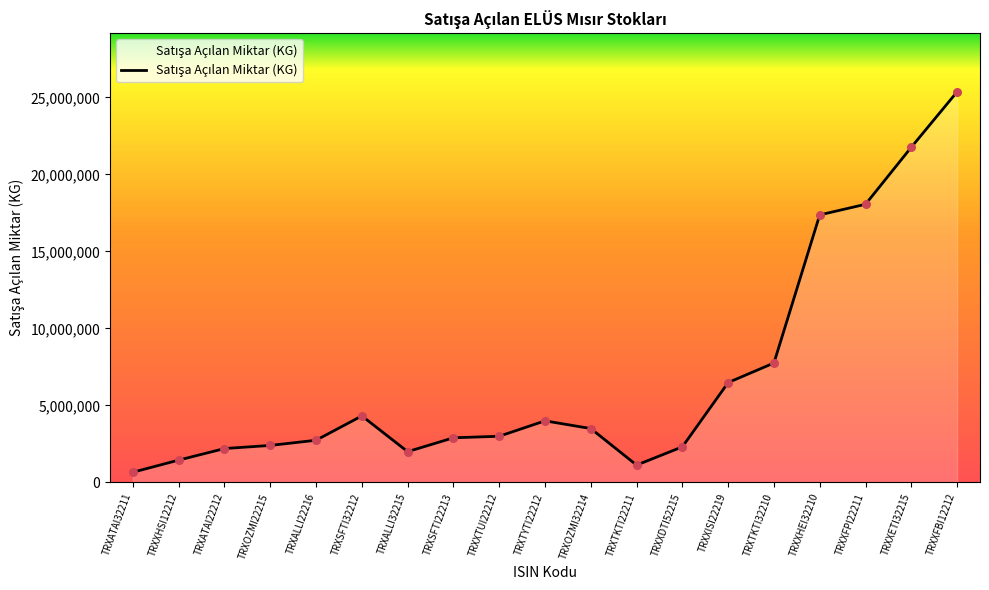

Approximately how many times larger is the value at TRXATAI32211 compared to TRXTYTI22212?

0.2